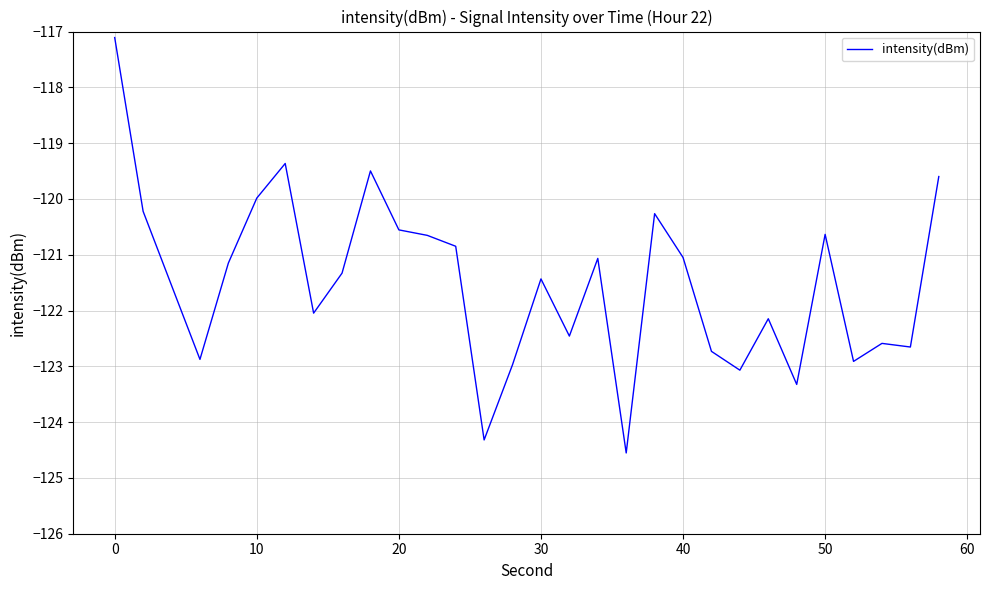

What is the minimum value shown in the chart?

-124.6